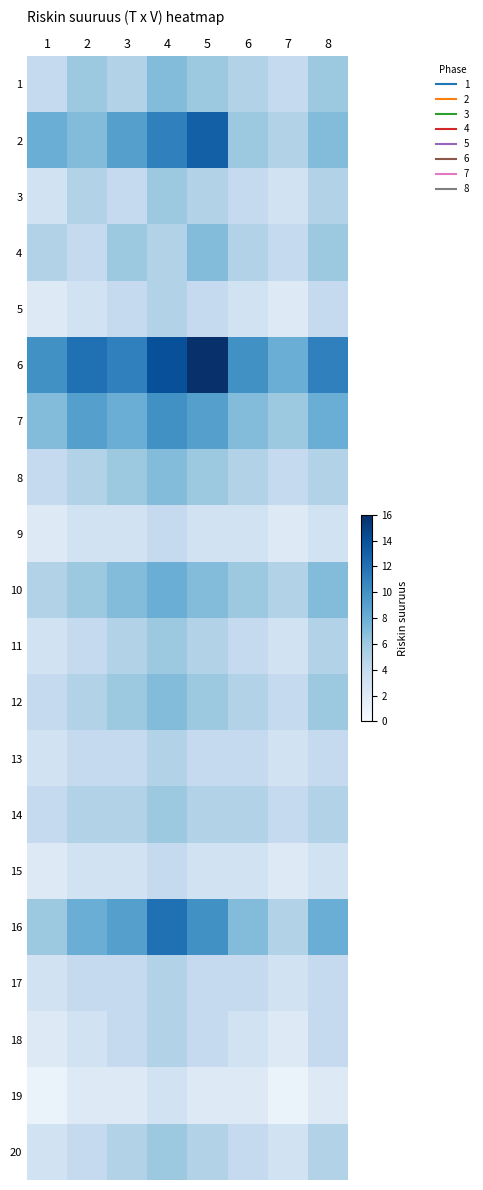

Reading right to left, list all the values displayed in this chart.

1: 8=6	7=4	6=5	5=6	4=7	3=5	2=6	1=4
2: 8=7	7=5	6=6	5=13	4=11	3=9	2=7	1=8
3: 8=5	7=3	6=4	5=5	4=6	3=4	2=5	1=3
4: 8=6	7=4	6=5	5=7	4=5	3=6	2=4	1=5
5: 8=4	7=2	6=3	5=4	4=5	3=4	2=3	1=2
6: 8=11	7=8	6=10	5=16	4=14	3=11	2=12	1=10
7: 8=8	7=6	6=7	5=9	4=10	3=8	2=9	1=7
8: 8=5	7=4	6=5	5=6	4=7	3=6	2=5	1=4
9: 8=3	7=2	6=3	5=3	4=4	3=3	2=3	1=2
10: 8=7	7=5	6=6	5=7	4=8	3=7	2=6	1=5
11: 8=5	7=3	6=4	5=5	4=6	3=5	2=4	1=3
12: 8=6	7=4	6=5	5=6	4=7	3=6	2=5	1=4
13: 8=4	7=3	6=4	5=4	4=5	3=4	2=4	1=3
14: 8=5	7=4	6=5	5=5	4=6	3=5	2=5	1=4
15: 8=3	7=2	6=3	5=3	4=4	3=3	2=3	1=2
16: 8=8	7=5	6=7	5=10	4=12	3=9	2=8	1=6
17: 8=4	7=3	6=4	5=4	4=5	3=4	2=4	1=3
18: 8=4	7=2	6=3	5=4	4=5	3=4	2=3	1=2
19: 8=2	7=1	6=2	5=2	4=3	3=2	2=2	1=1
20: 8=5	7=3	6=4	5=5	4=6	3=5	2=4	1=3